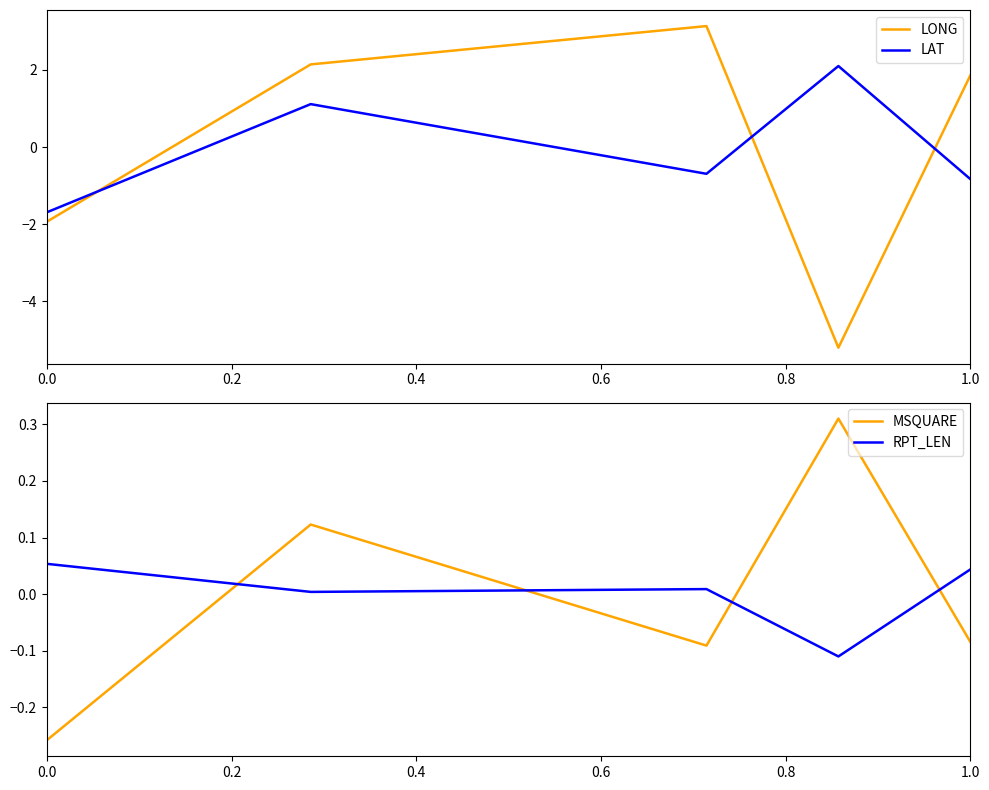

True or false: MSQUARE and RPT_LEN cross at least once.

True